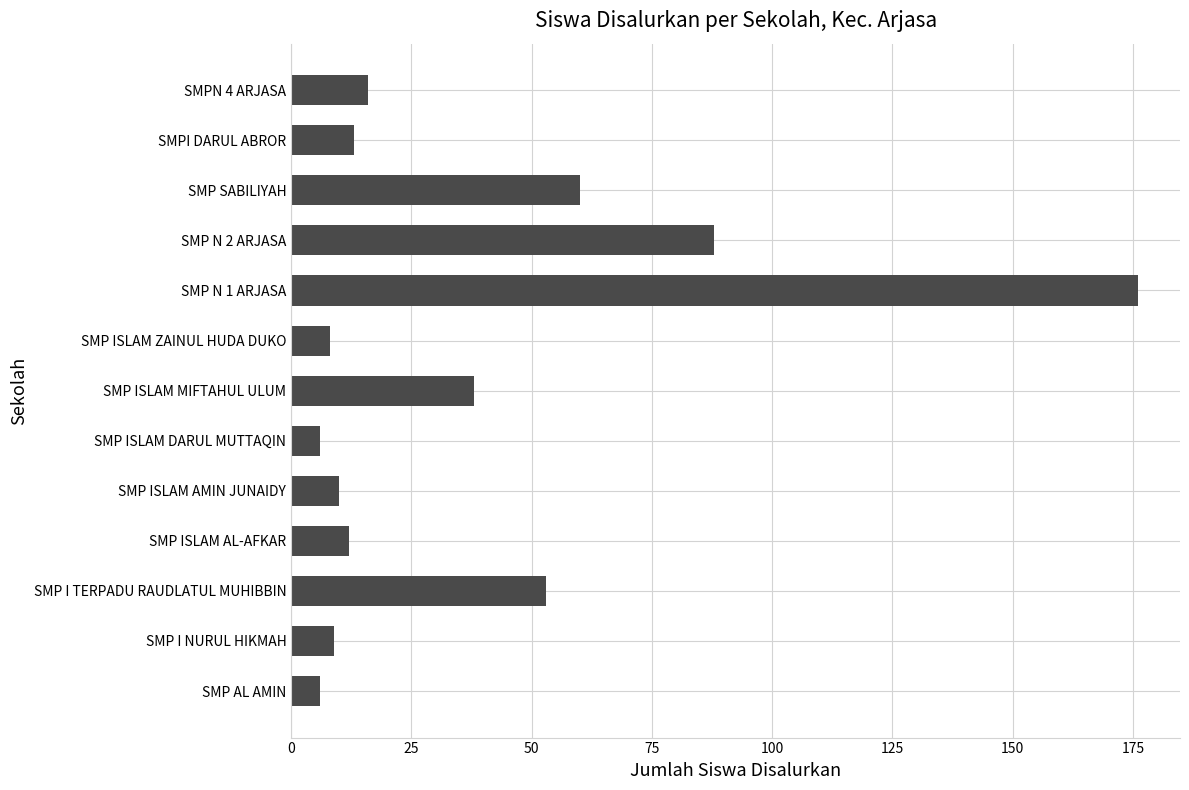

Is it true that the value at SMP AL AMIN is 6?

True